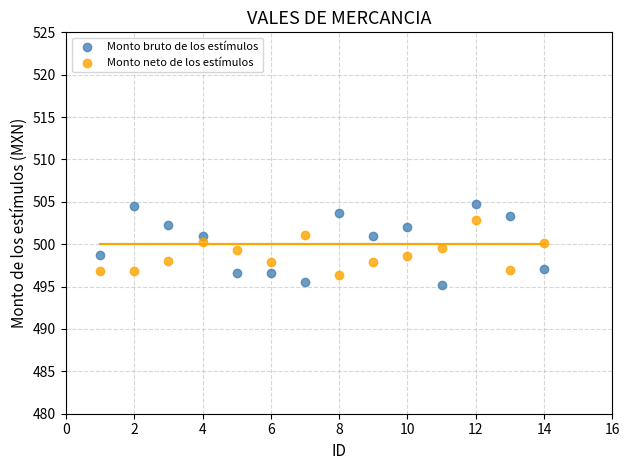

Which series contains the highest Y value?

Monto bruto de los estímulos